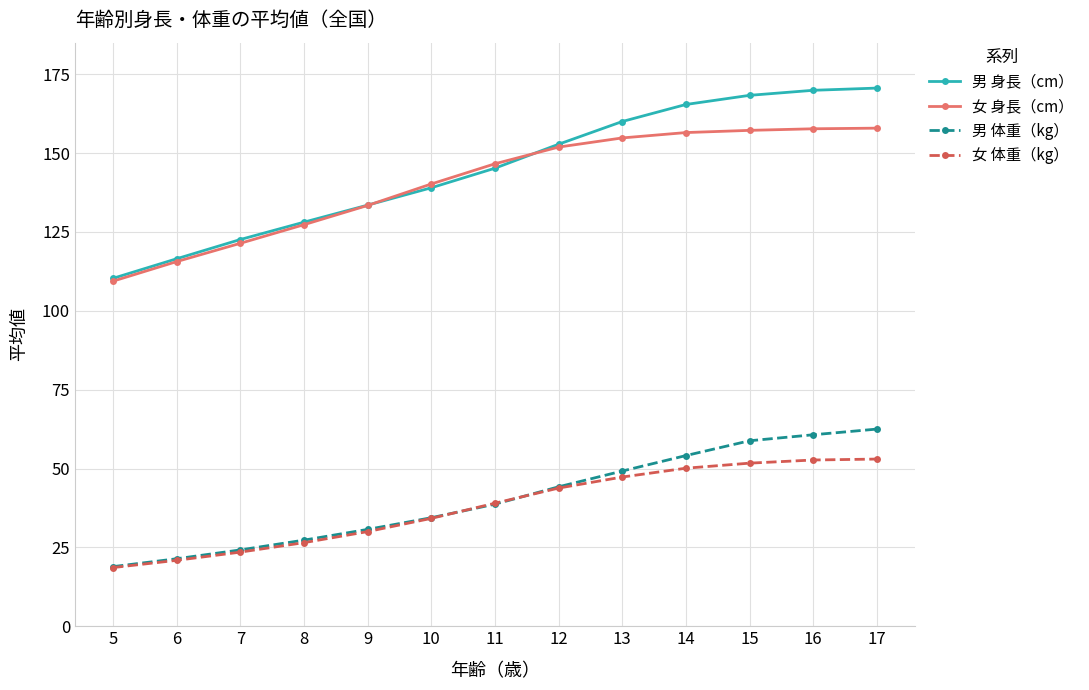

At which label does 女 体重（kg） reach its minimum?

5